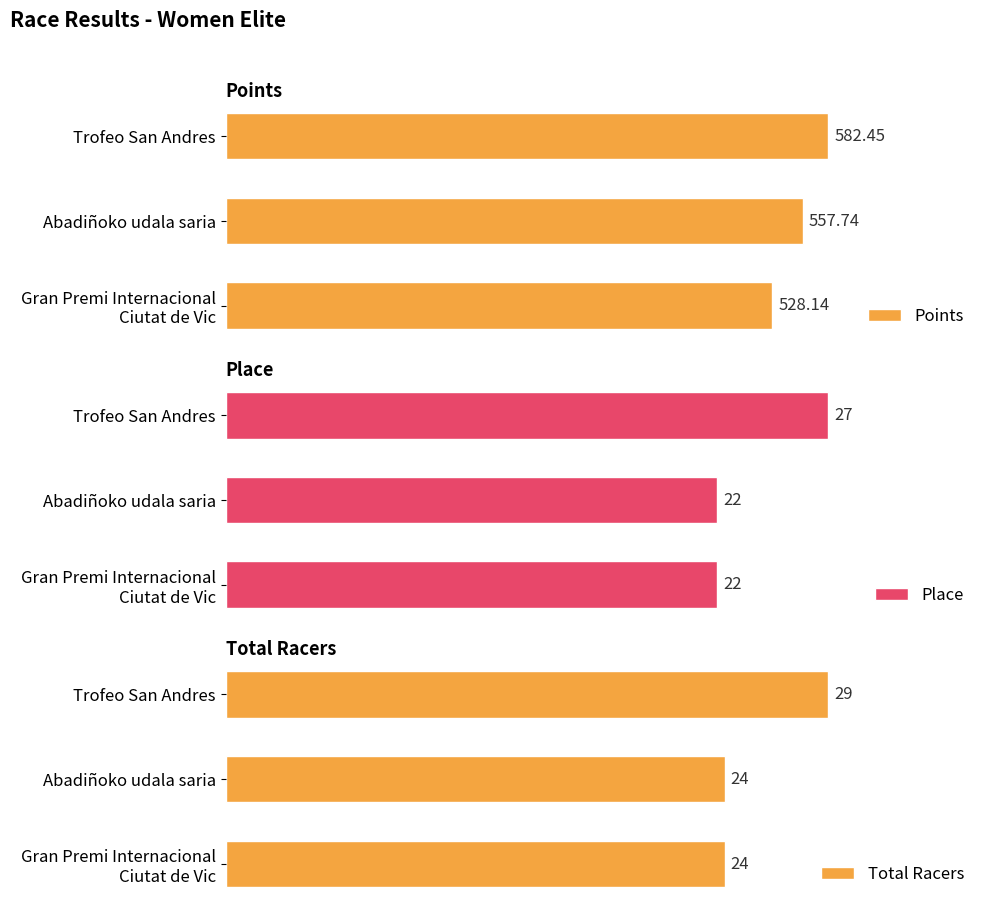

Reading right to left, what are all the values shown in this chart?

Points: 2=582.5	1=557.7	0=528.1
Place: 2=27.0	1=22.0	0=22.0
Total Racers: 2=29.0	1=24.0	0=24.0